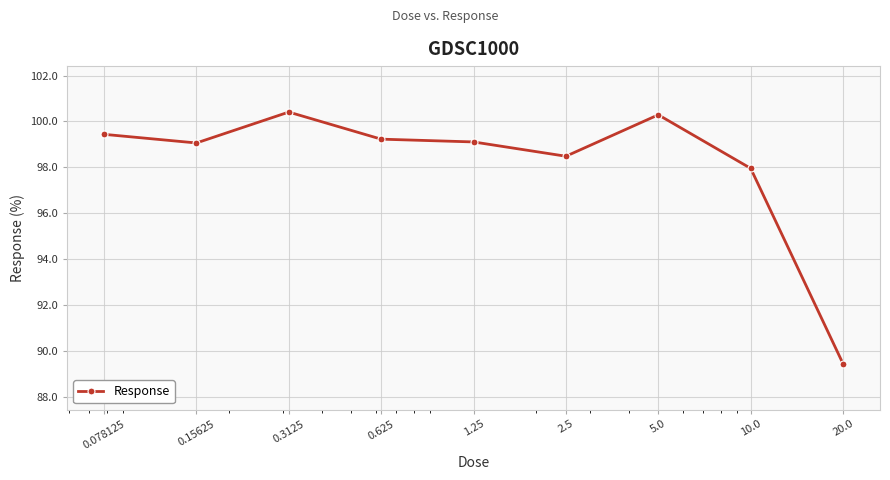

What is the smallest value displayed?

89.5